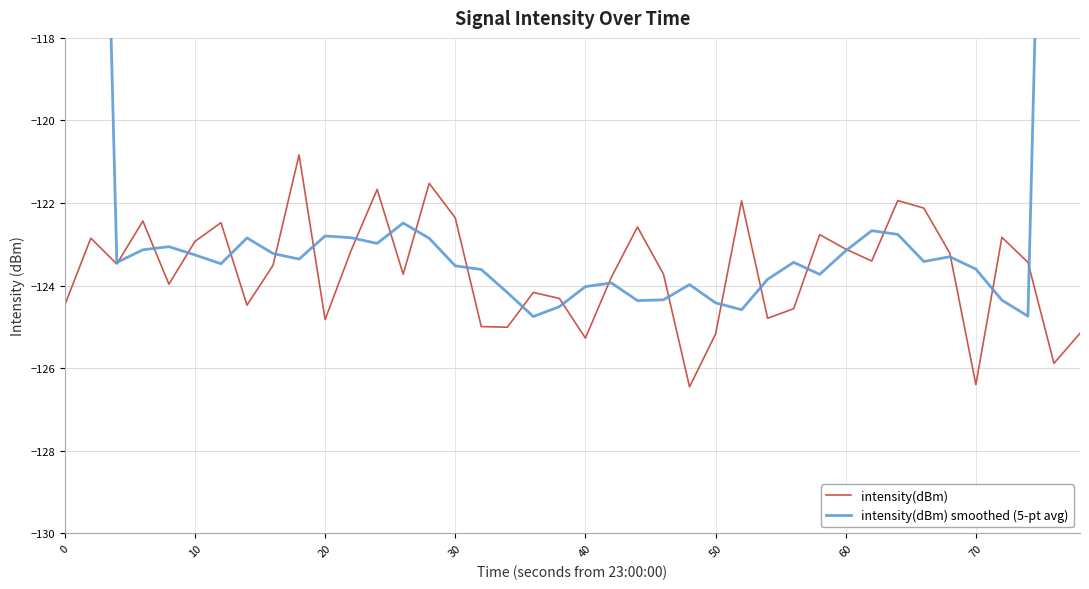

How many data points in intensity(dBm) are above -123?

14